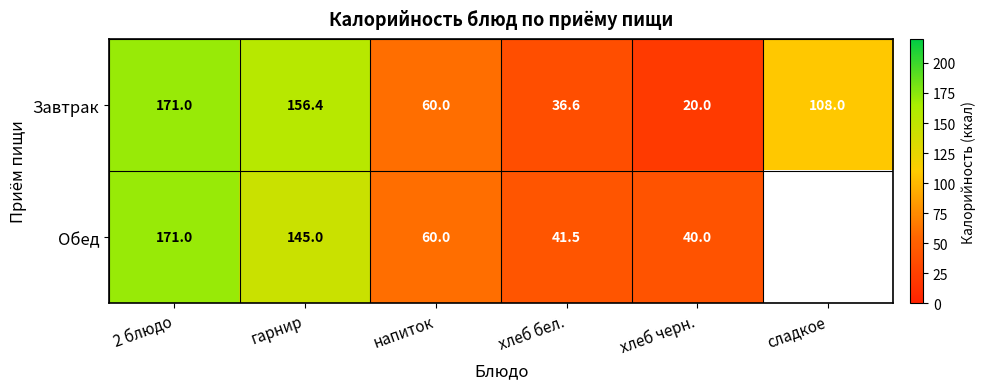

The value of Обед at хлеб бел. is 41.5. True or false?

True